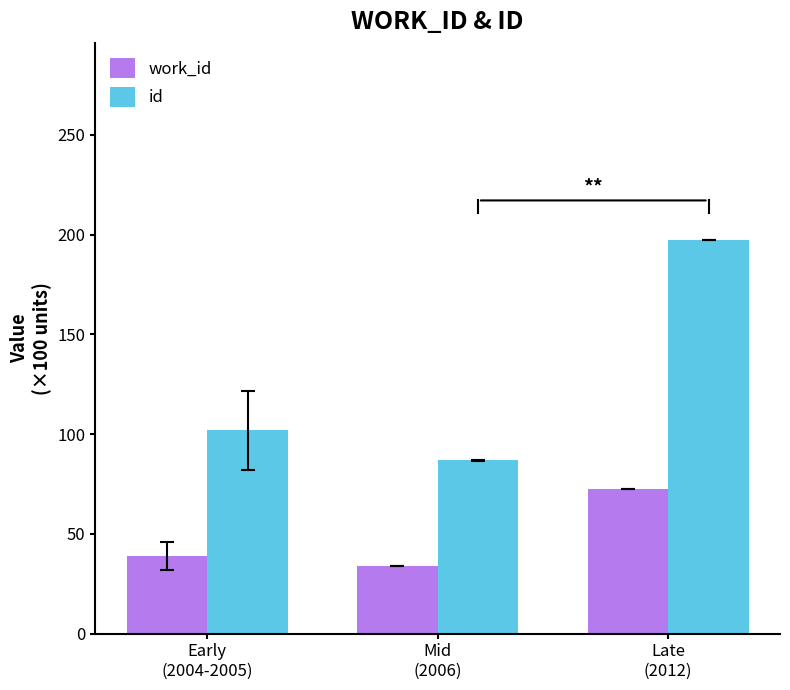

What is the difference between the highest and lowest values at Mid
(2006)?

52.9